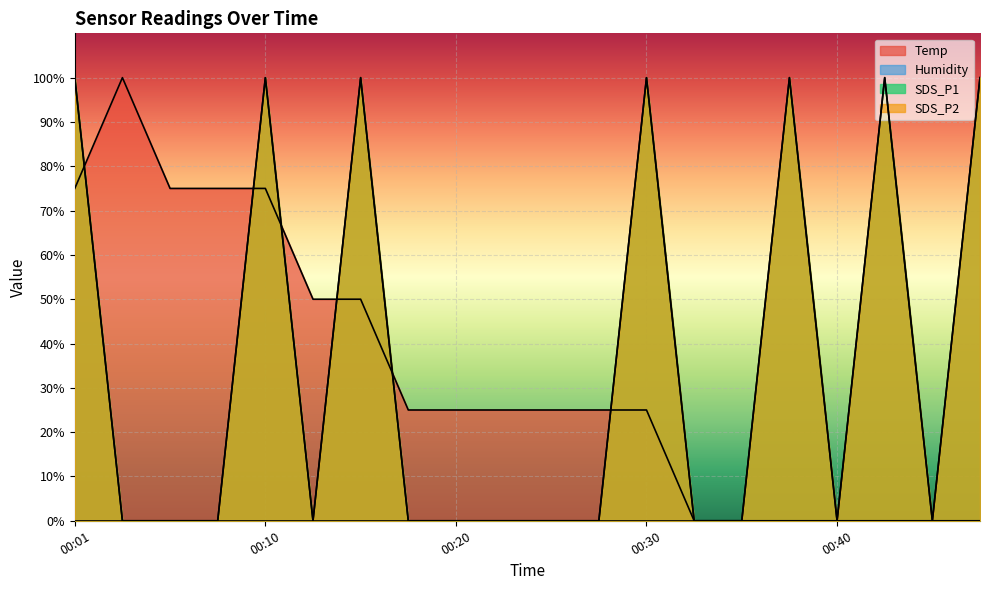

True or false: SDS_P2 has a value of 169.8 at 00:42.

False